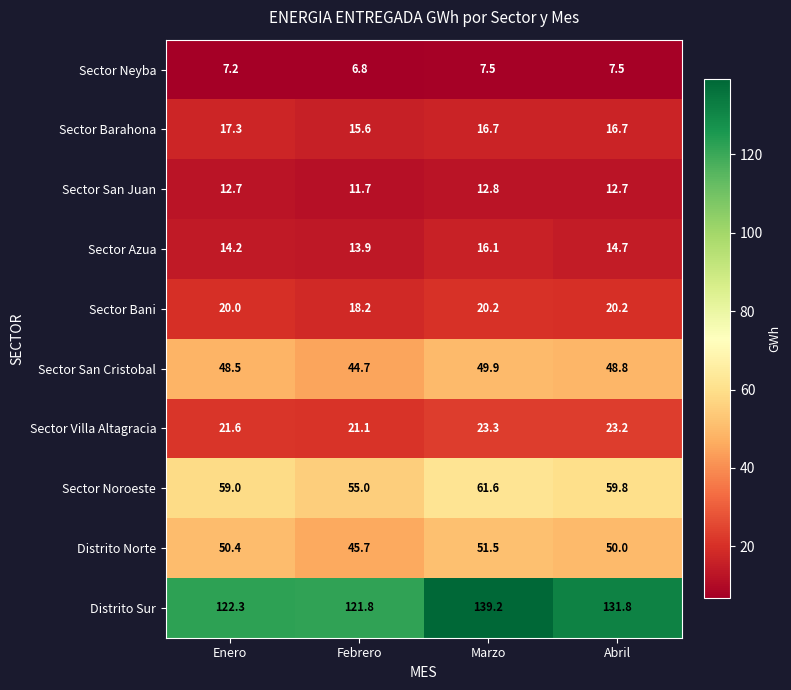

Rank the series by their maximum value, from lowest to highest.

Sector Neyba, Sector San Juan, Sector Azua, Sector Barahona, Sector Bani, Sector Villa Altagracia, Sector San Cristobal, Distrito Norte, Sector Noroeste, Distrito Sur